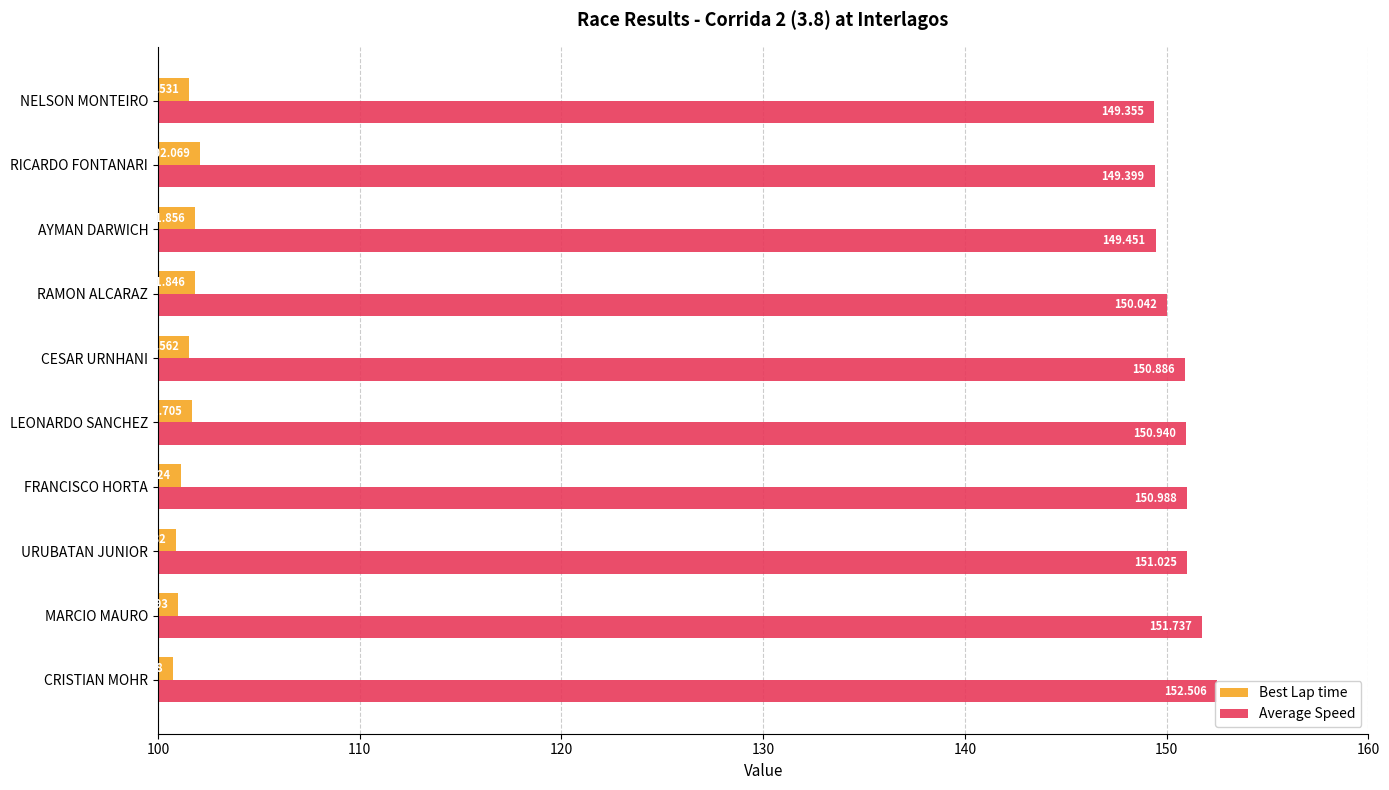

Reading left to right, what are all the values shown in this chart?

Best Lap time: 100.7	101.0	100.9	101.1	101.7	101.6	101.8	101.9	102.1	101.5
Average Speed: 152.5	151.7	151.0	151.0	150.9	150.9	150.0	149.5	149.4	149.4